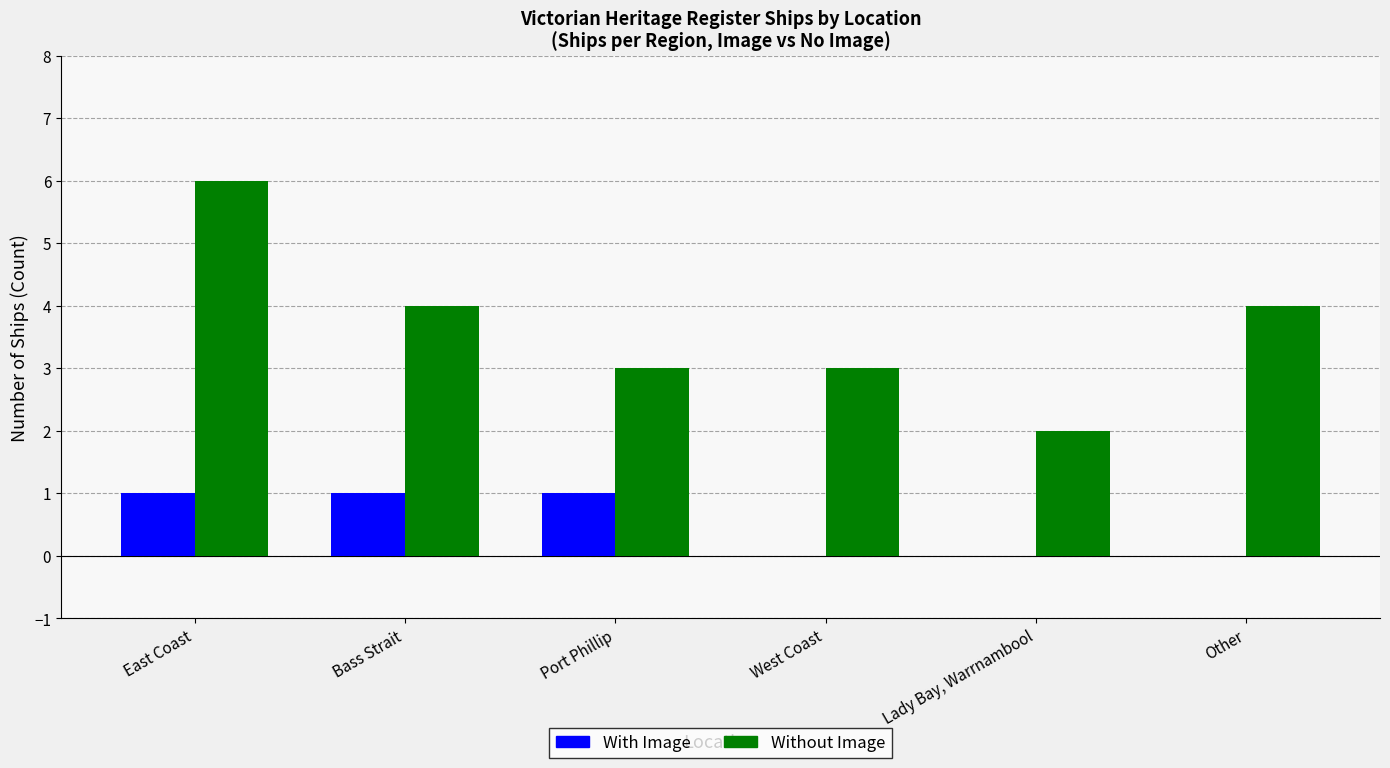

How many categories are shown in the chart?

6